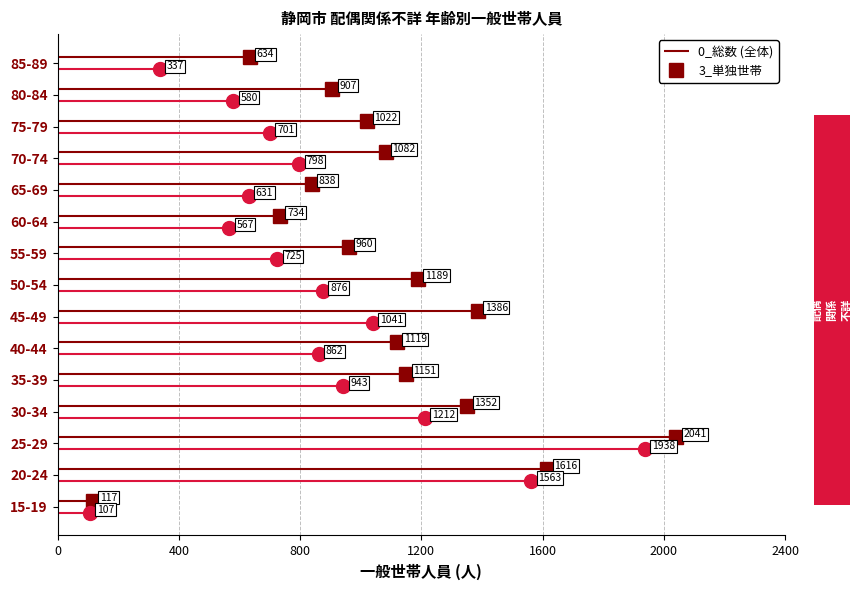

What is the maximum value for 0_総数?

2041.0